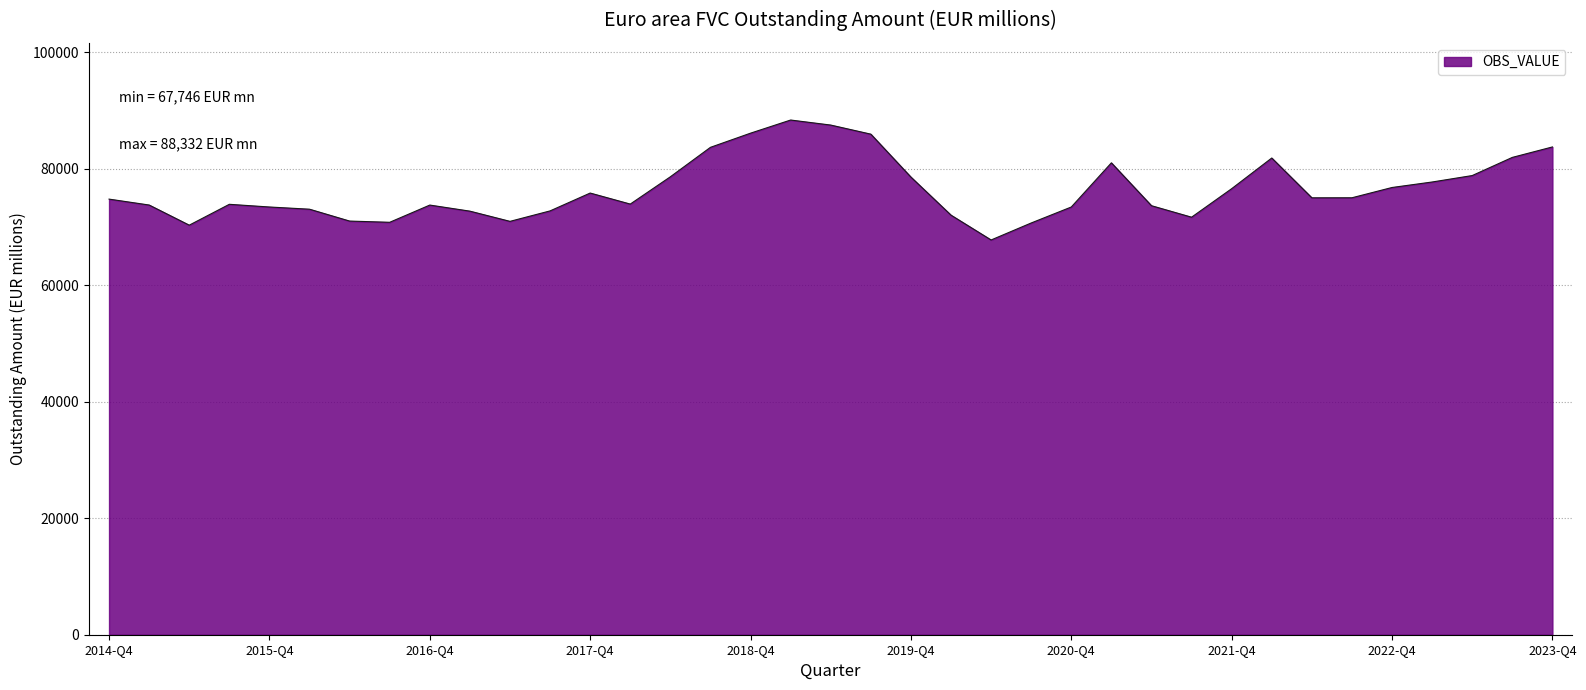

What is the minimum value shown in the chart?

67746.0